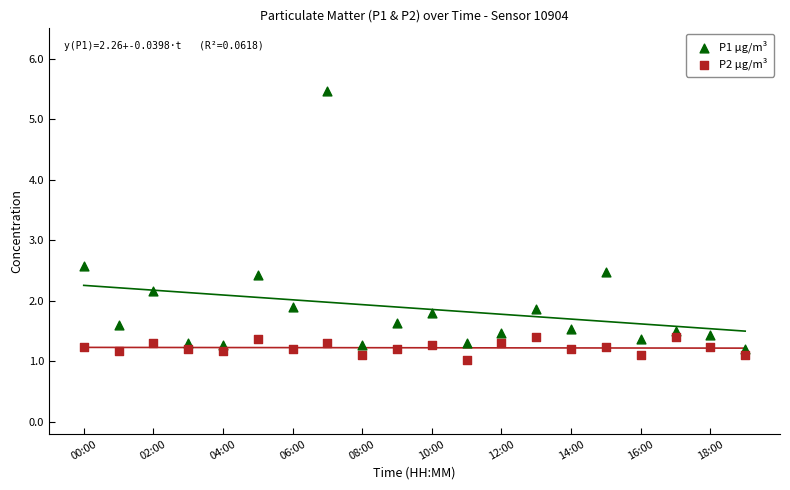

Across all series, what Y value is closest to 3?

2.6